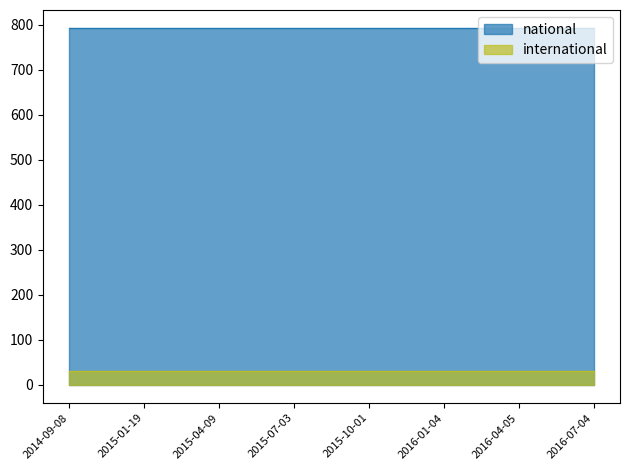

Which has a higher value, 2016-04-05 or 2015-01-19?

2016-04-05